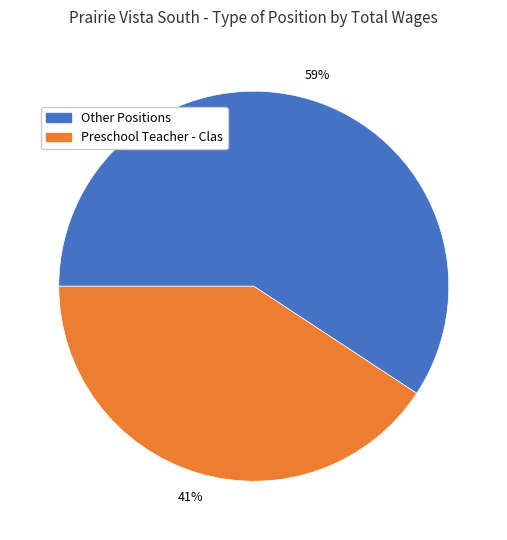

Which has a higher value, Other Positions or Preschool Teacher - Clas?

Other Positions